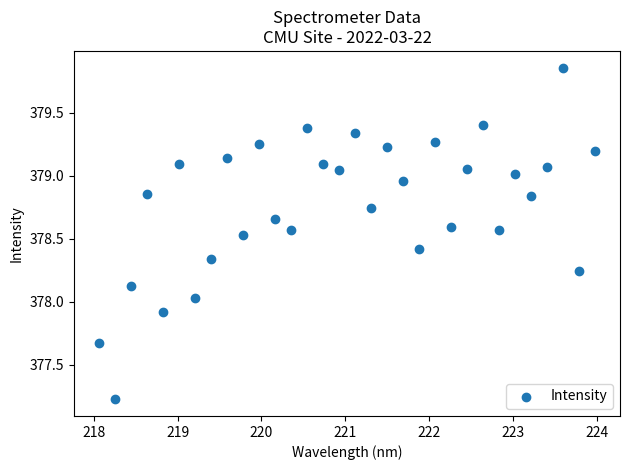

What is the range of X values (max minus min)?

5.9